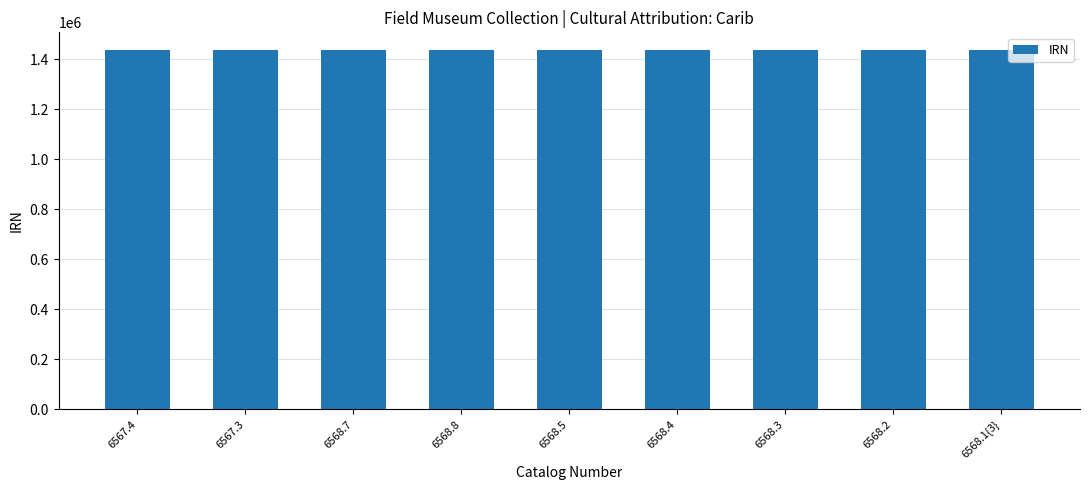

What is the maximum value shown in the chart?

1436636